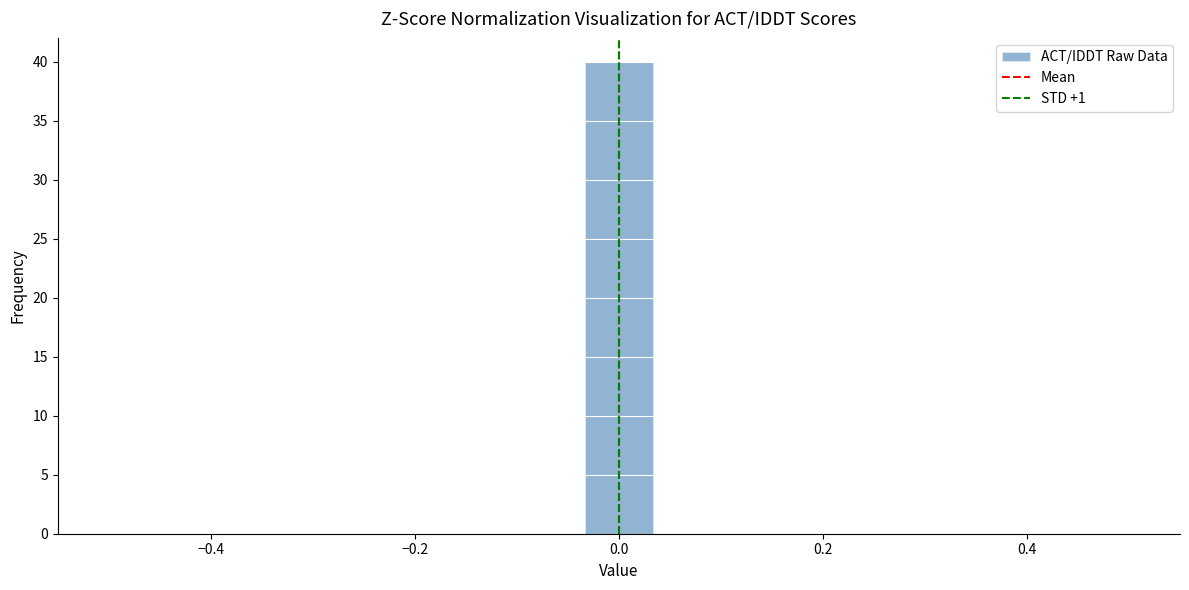

Read against the x-axis, roughly where is the centre of the tallest bar?

0.00